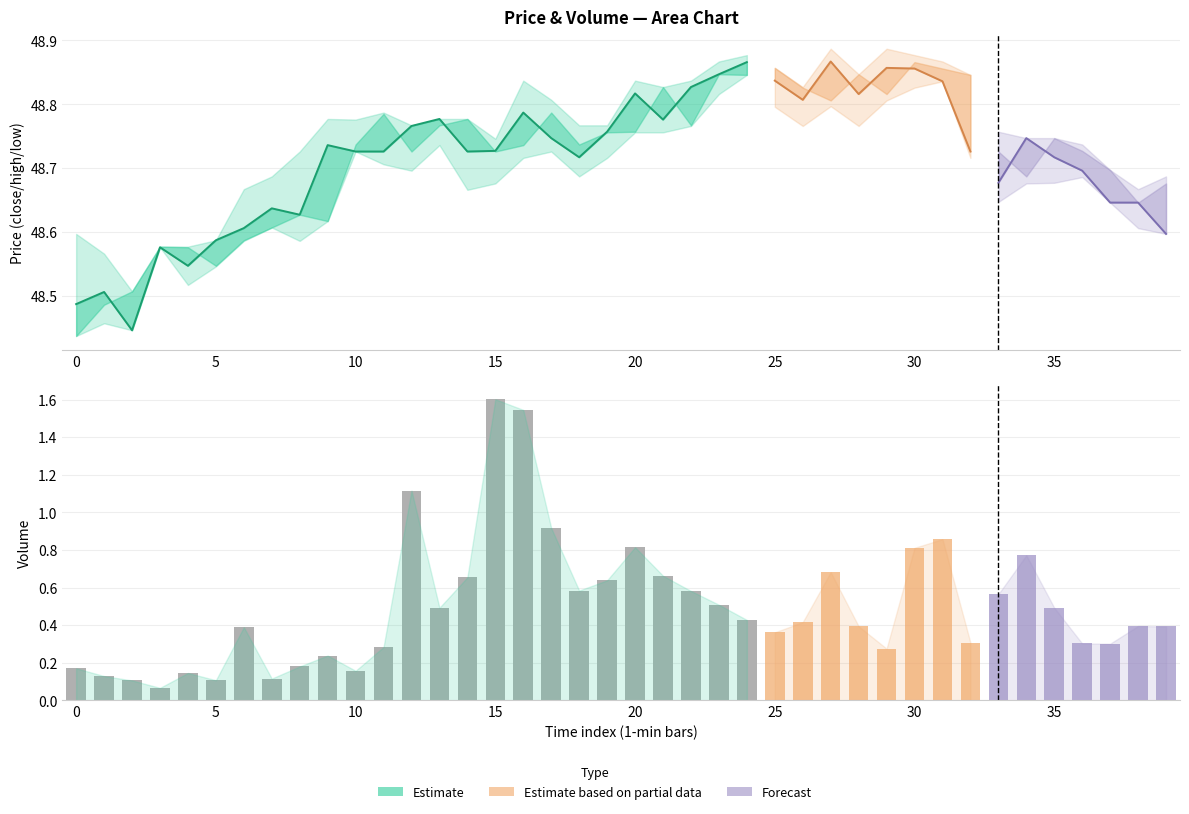

The open series shows 63.5 at 13. True or false?

False